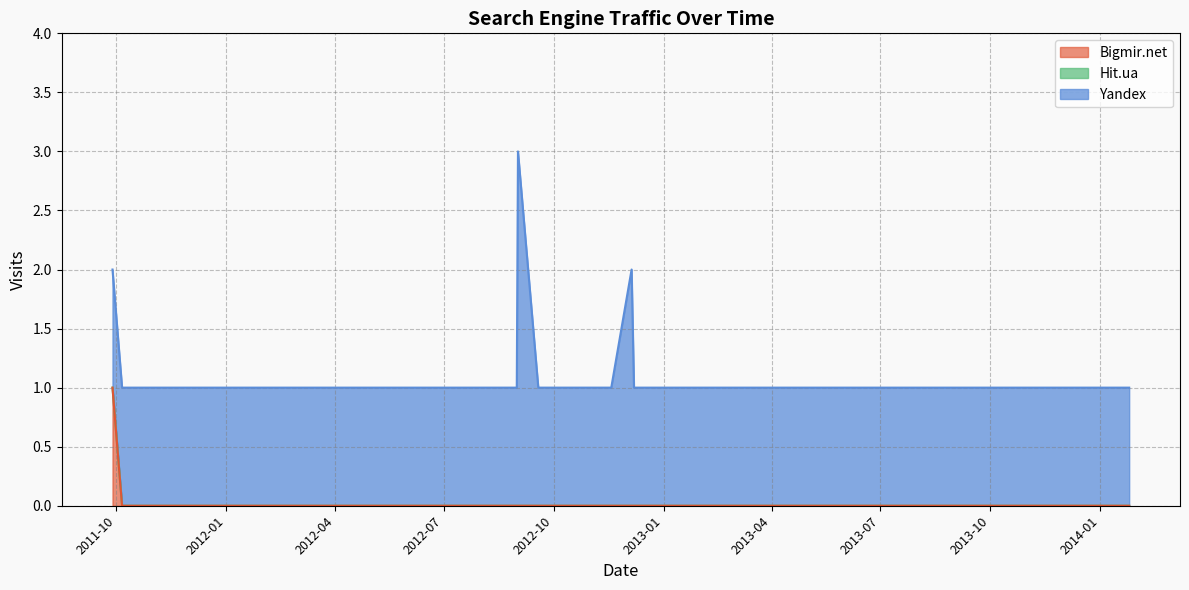

Which category has the lowest value in the Hit.ua series?

2014-01-25